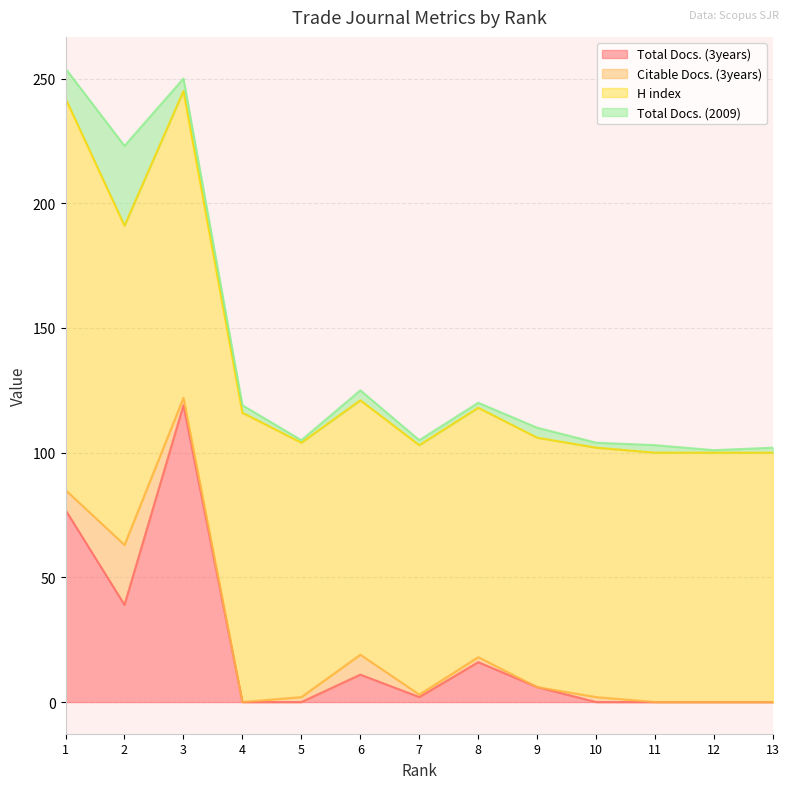

At how many categories does at least one series exceed 84?

13